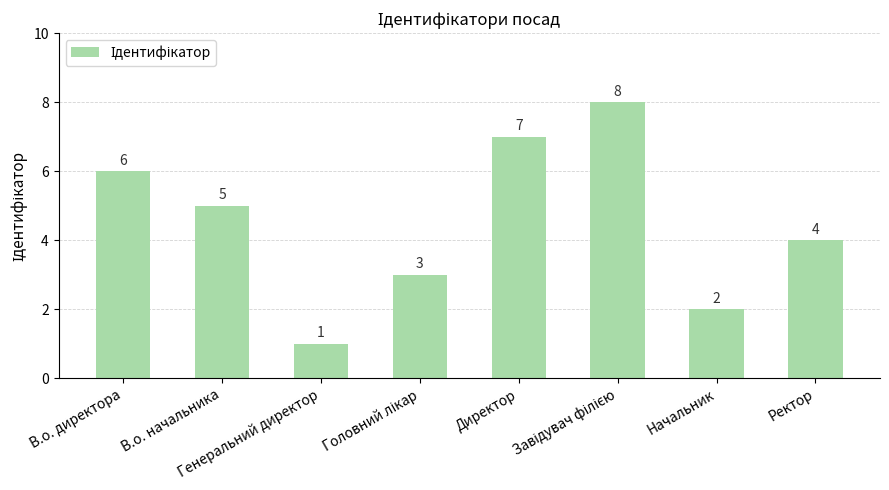

How many values are between 3 and 7?

5